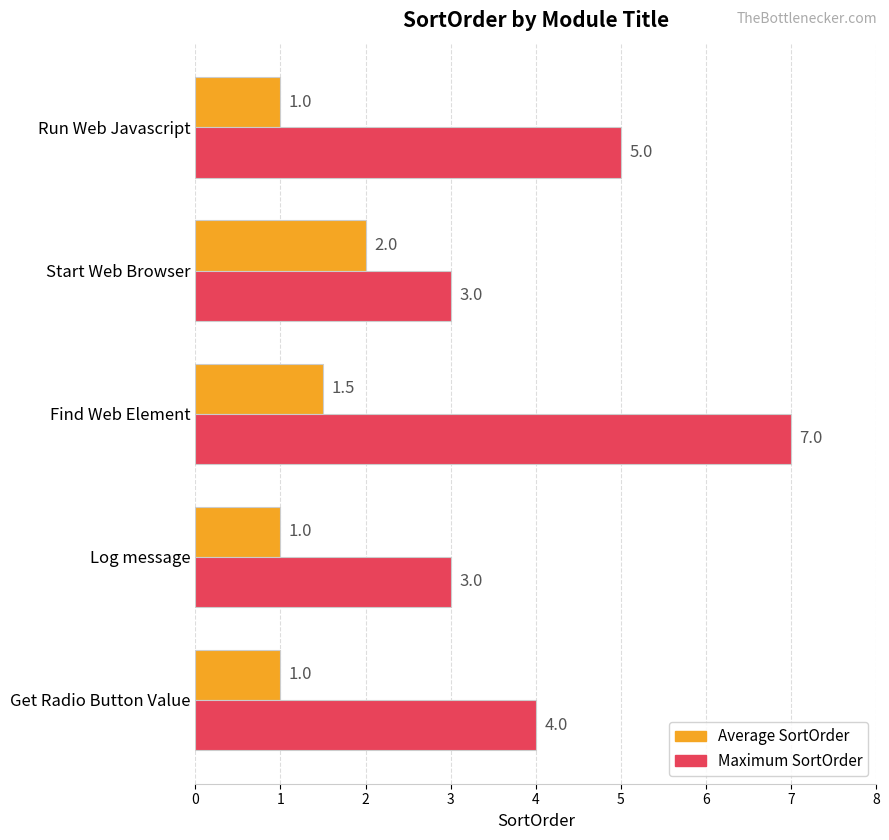

What is the average value of the Maximum SortOrder series?

4.4